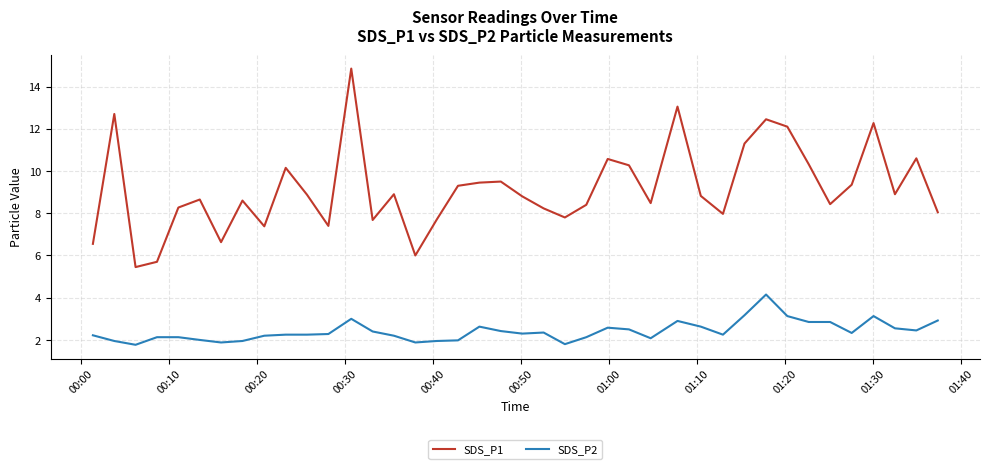

Rank the series by their maximum value, from lowest to highest.

SDS_P2, SDS_P1